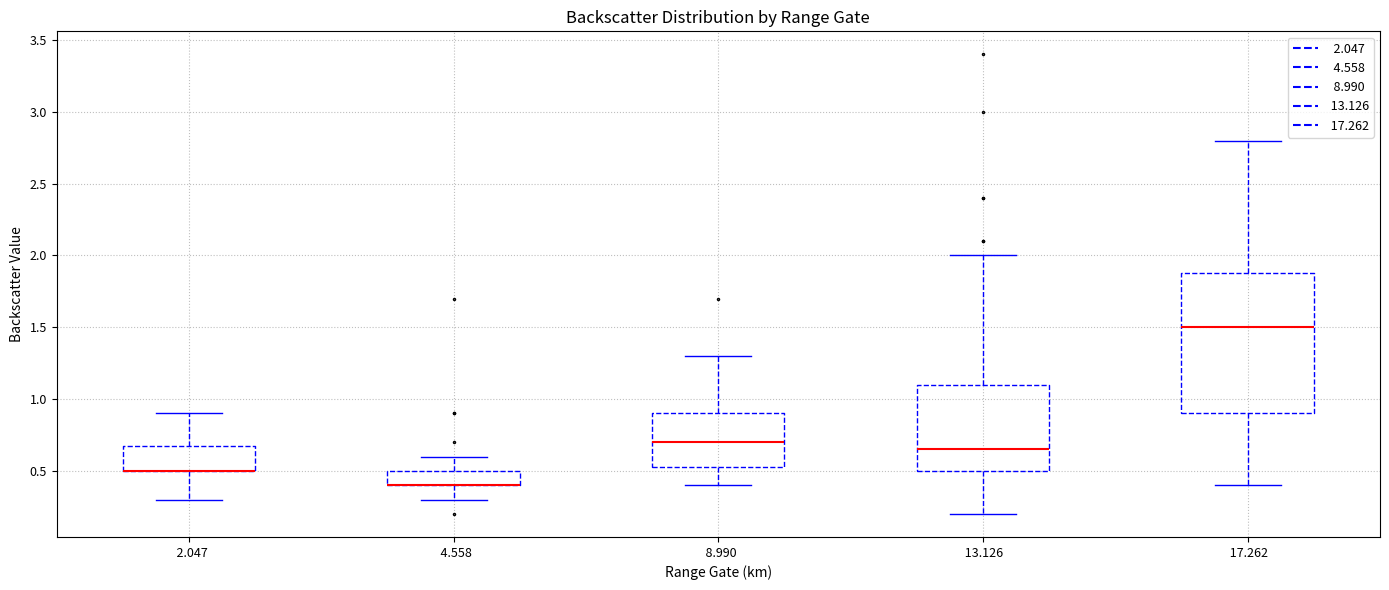

Reading left to right, transcribe this box plot: for each box, give where its median line is, the range the box spans, and where its two whiskers end, as read against the y-axis. The values are not printed on the chart, so give them approximately, as read against the axis.

2.047: median 0.50 (drawn on the box's lower edge), box 0.50 to 0.70, whiskers 0.30 to 0.90
4.558: median 0.40 (drawn on the box's lower edge), box 0.40 to 0.50, whiskers 0.30 to 0.60
8.990: median 0.70, box 0.55 to 0.90, whiskers 0.40 to 1.30
13.126: median 0.65, box 0.50 to 1.10, whiskers 0.20 to 2.00
17.262: median 1.50, box 0.90 to 1.90, whiskers 0.40 to 2.80